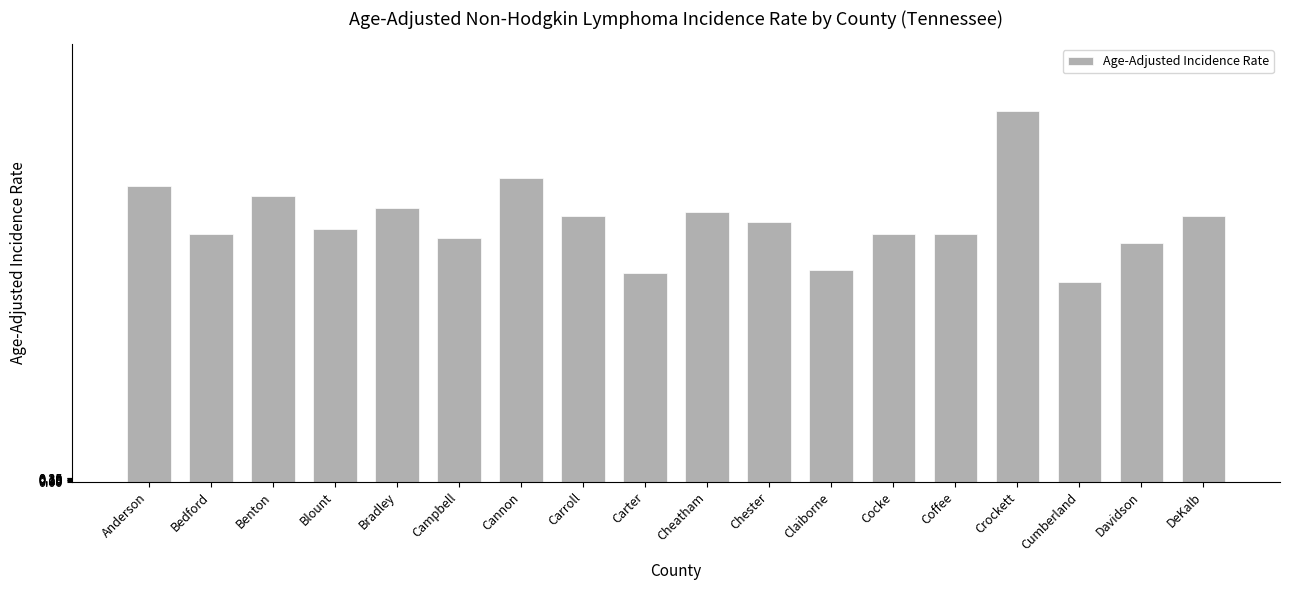

The value at Anderson is 6.6. True or false?

False